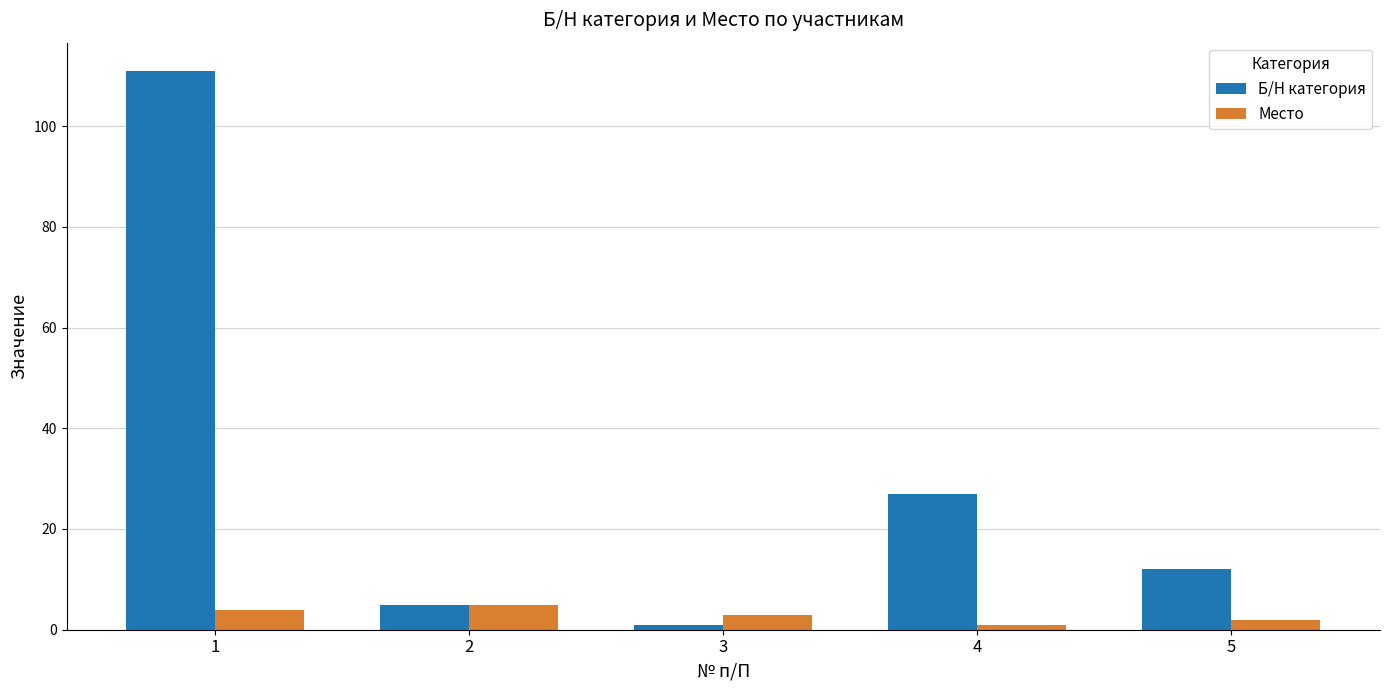

Which series has the widest spread of values?

Б/Н категория